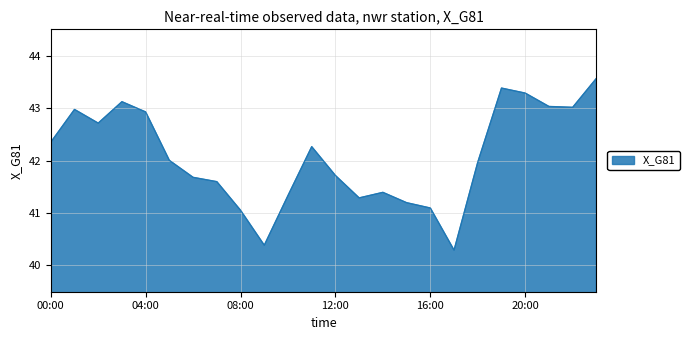

What is the smallest value displayed?

40.3